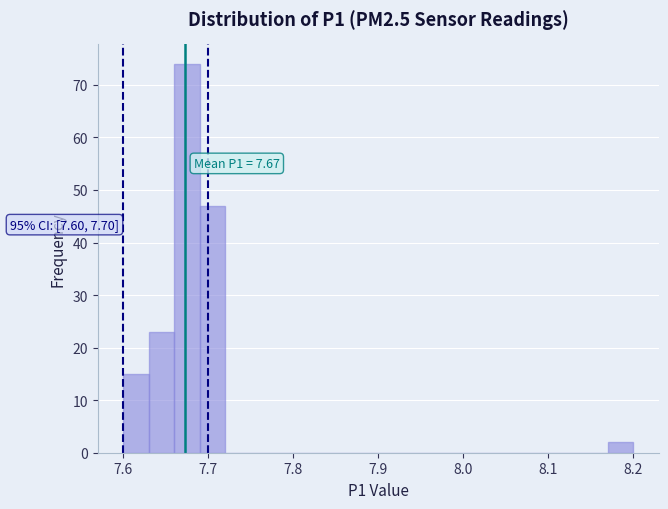

Around what value on the x-axis is the tallest bar? Give the approximate position of its centre, as read against the axis.

7.68